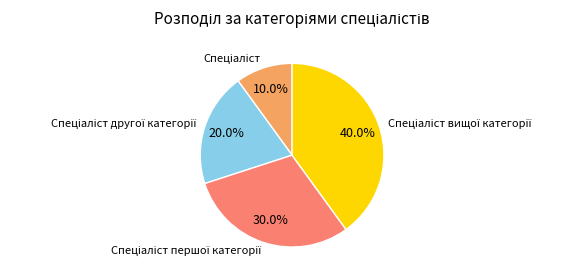

Is there any slice that represents more than half of the pie?

No